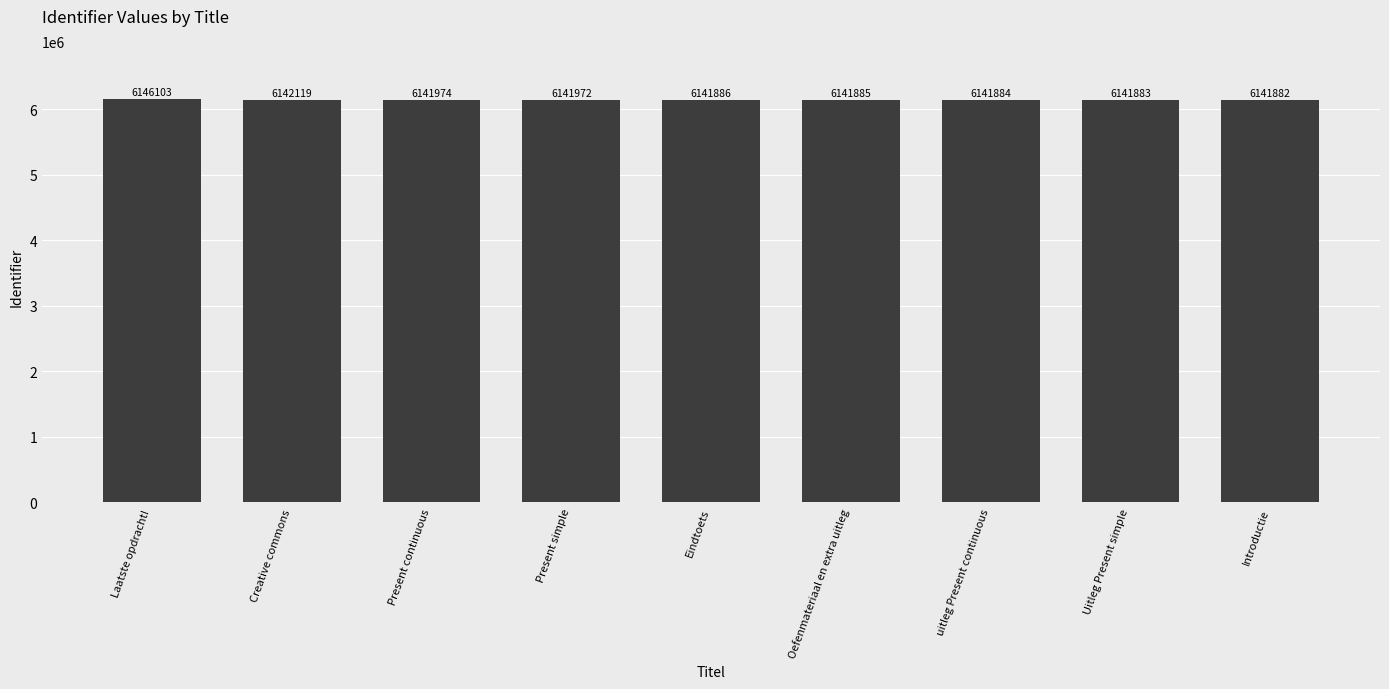

What is the maximum value shown in the chart?

6146103